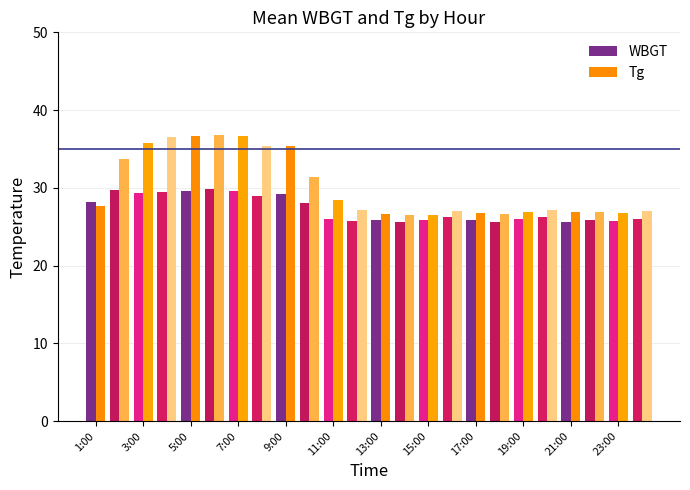

Which series has the largest range (max minus min)?

Tg